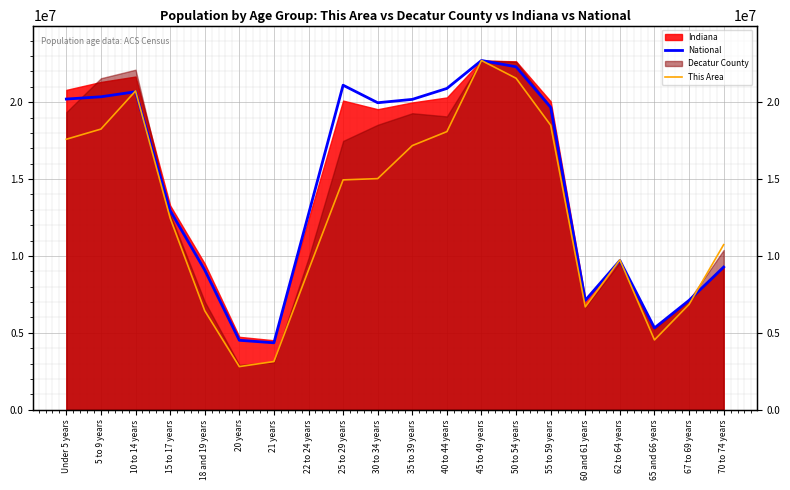

The value of This Area at 40 to 44 years is 12568724.5. True or false?

False